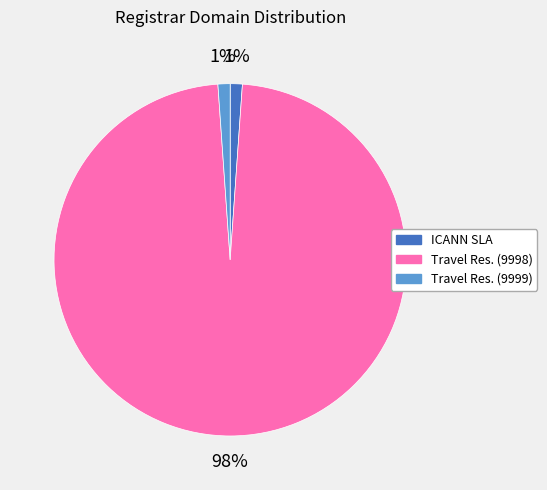

What percentage is the ICANN SLA slice, to the nearest percent?

1%